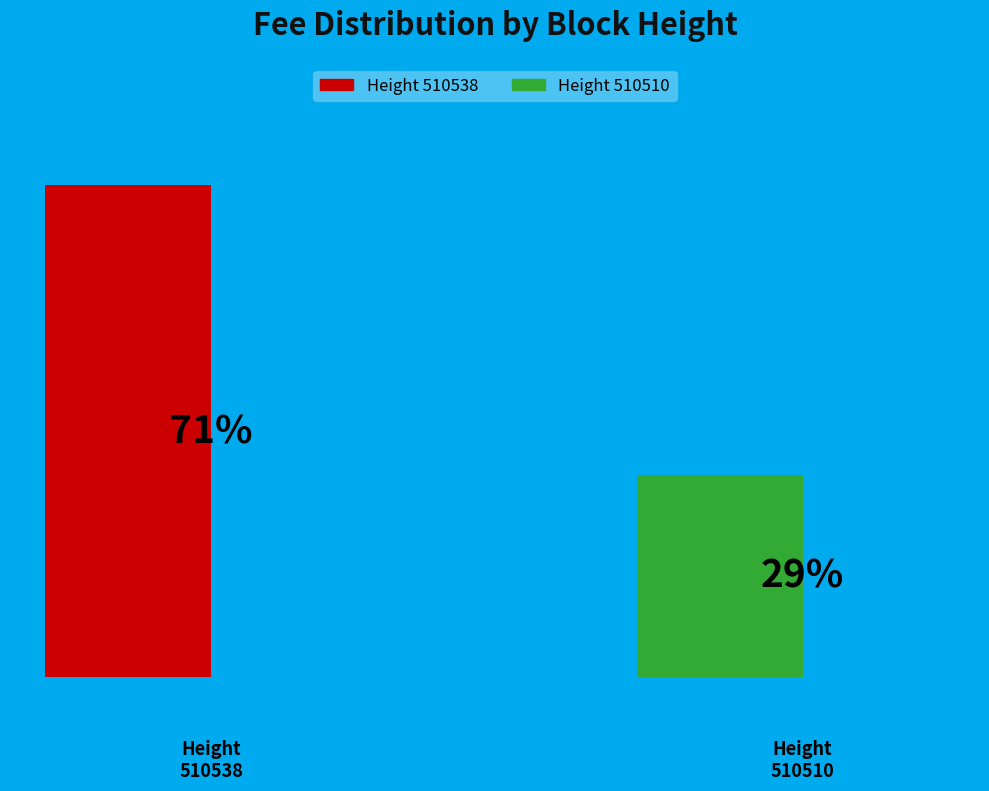

What is the majority slice?

510538